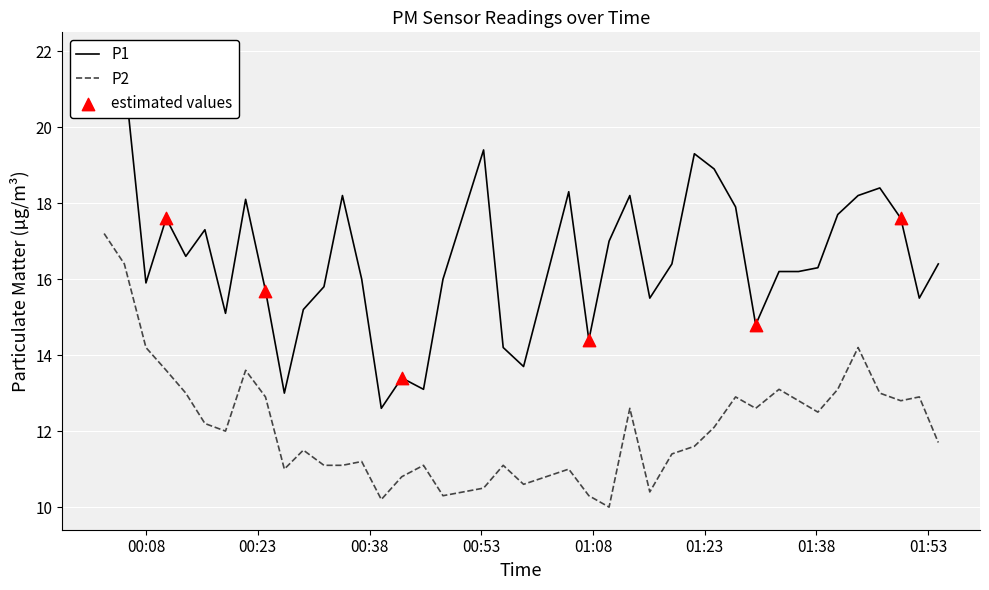

Which series reaches the minimum Y coordinate?

P2